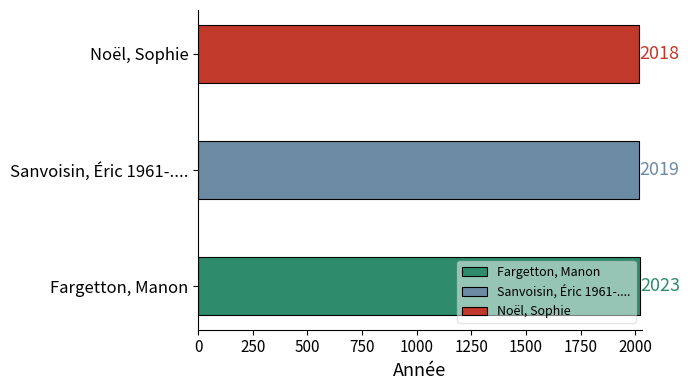

What value does the data have at Noël, Sophie?

2018